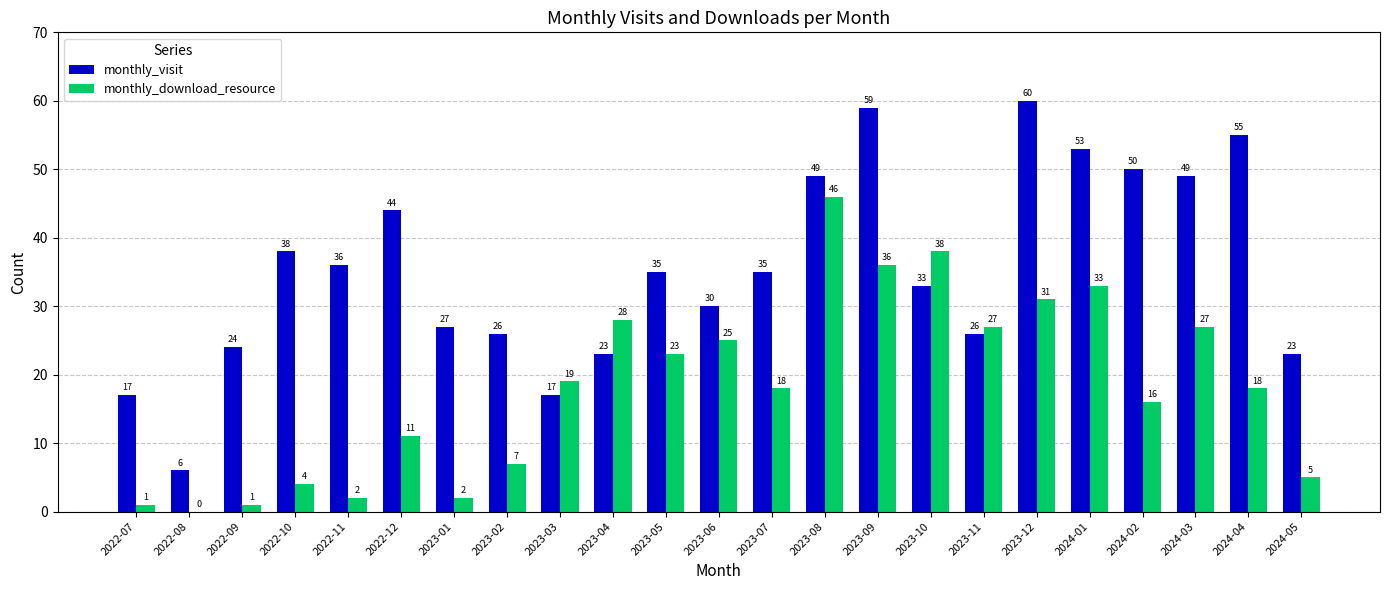

Reading left to right, extract all data points from this chart.

monthly_visit: 17	6	24	38	36	44	27	26	17	23	35	30	35	49	59	33	26	60	53	50	49	55	23
monthly_download_resource: 1	0	1	4	2	11	2	7	19	28	23	25	18	46	36	38	27	31	33	16	27	18	5